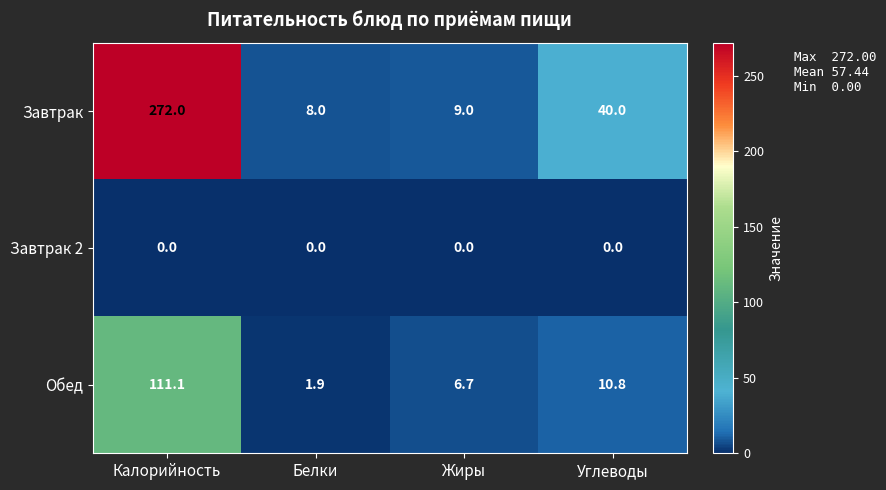

How many distinct data groups are displayed?

3